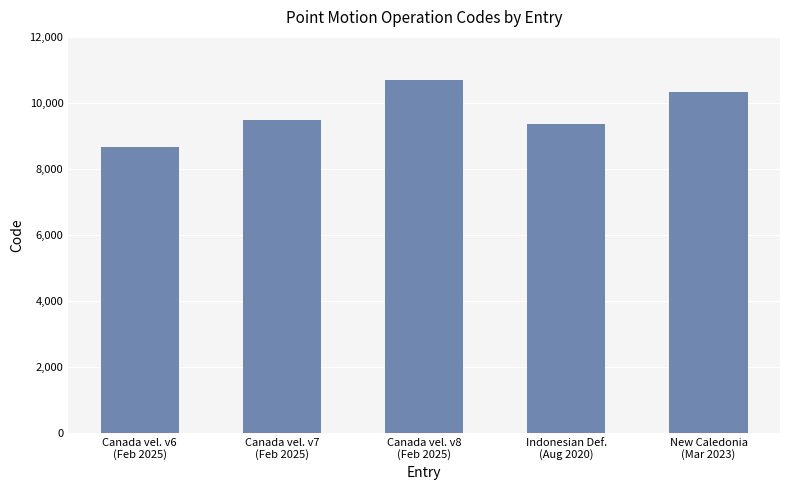

How many distinct data groups are displayed?

1